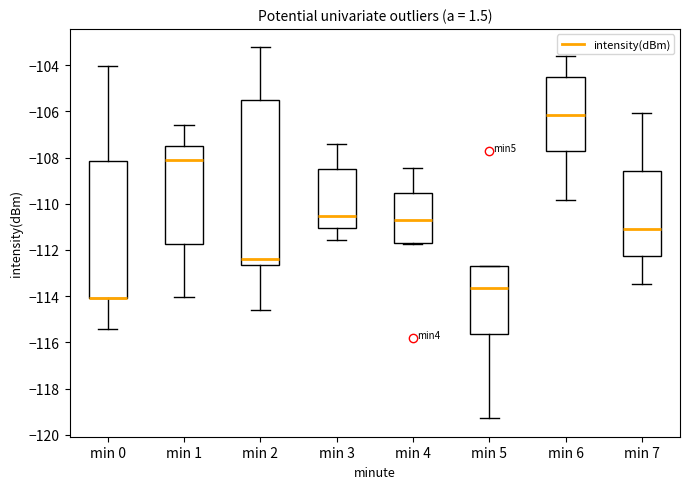

Where is the upper edge of the box for min 4 on the y-axis? The values are not printed on the chart, so give them approximately, as read against the axis.

-109.6